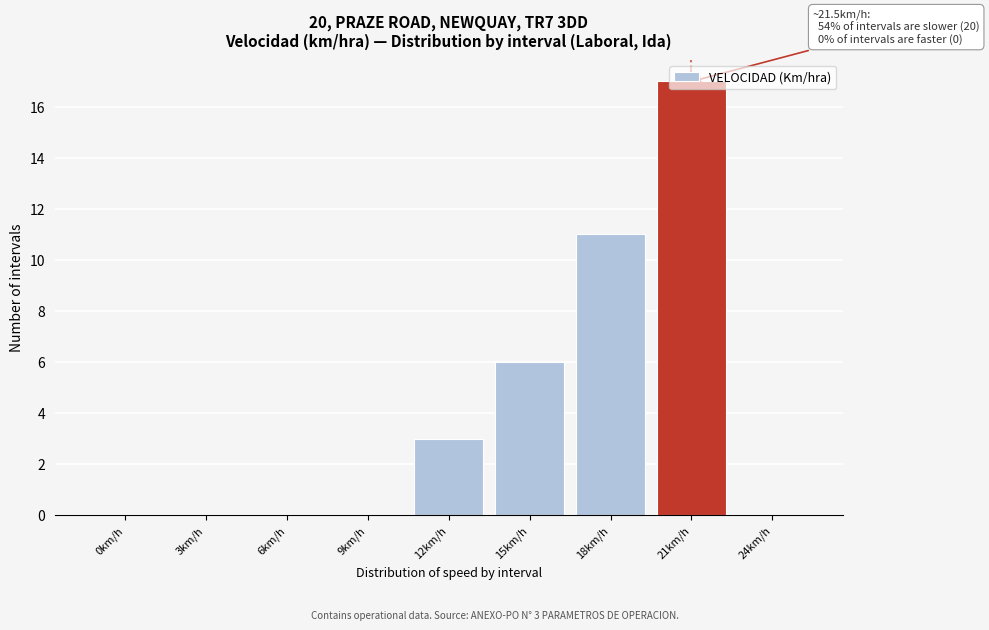

At which category does the chart reach its peak across all series?

21km/h